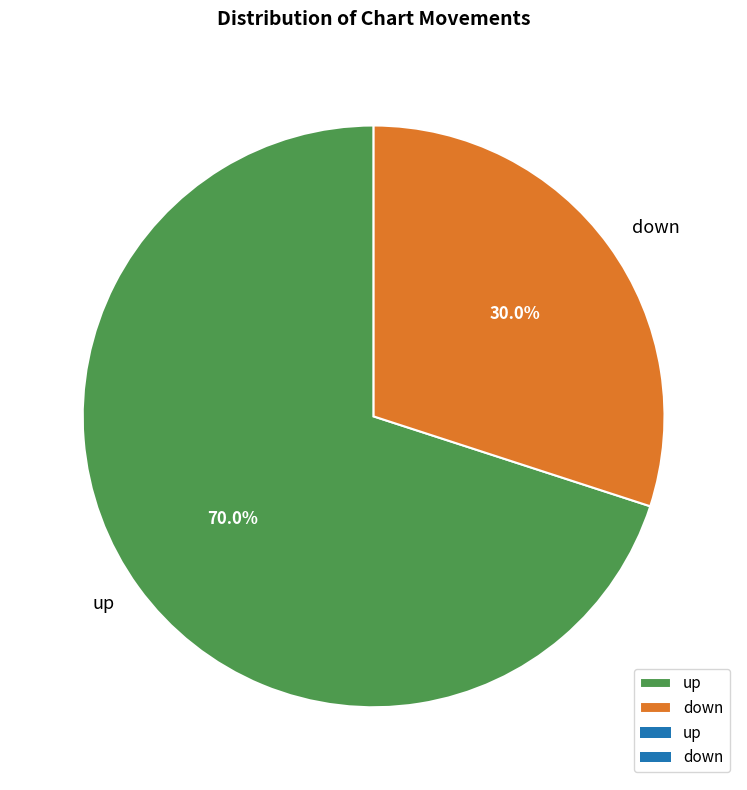

The up slice represents 51% of the pie. True or false?

False